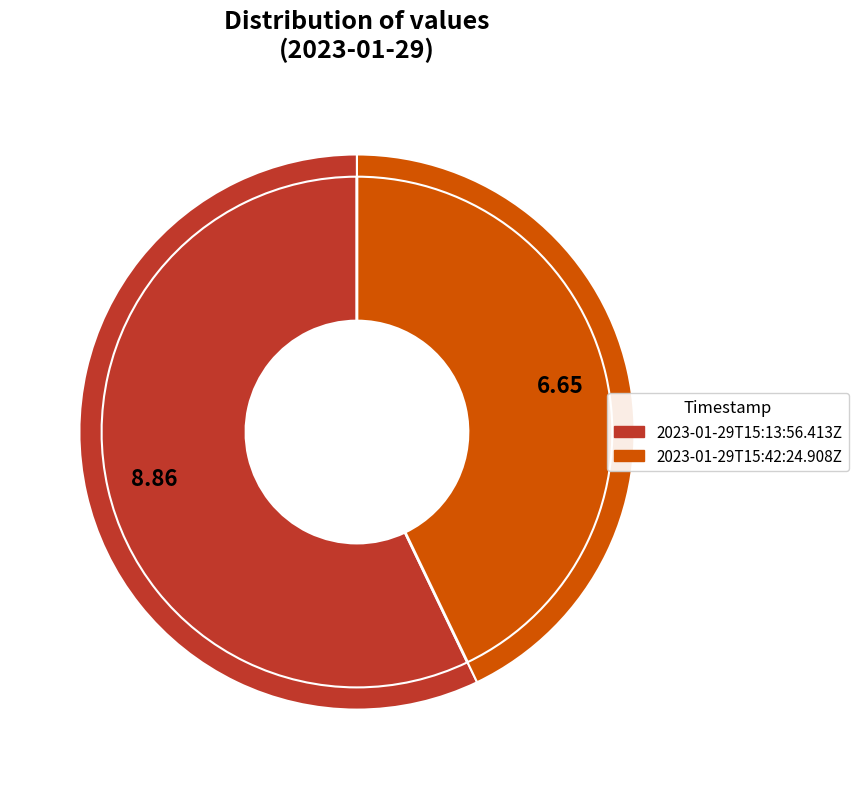

Is it true that 2023-01-29T15:42:24.908Z is 43% of the pie?

True